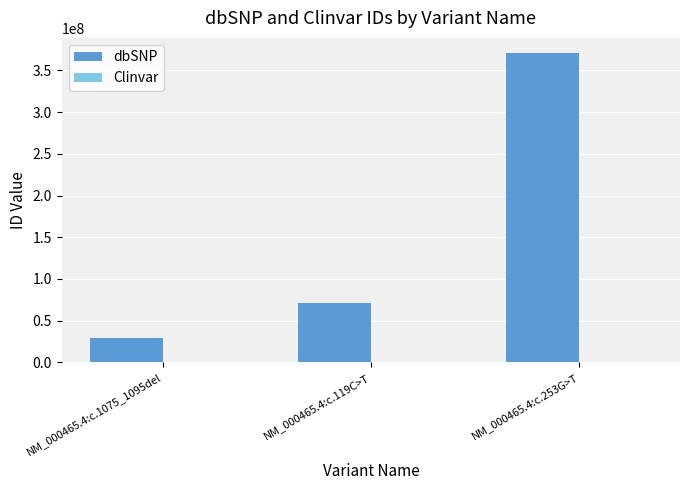

The dbSNP series shows 46679511 at NM_000465.4:c.119C>T. True or false?

False